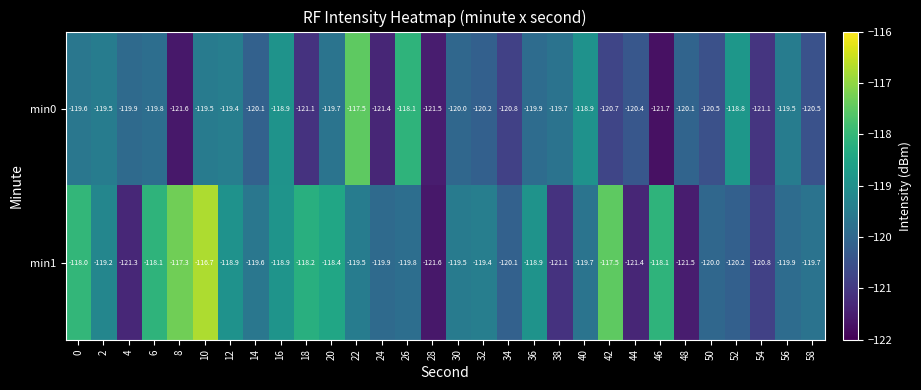

What is the spread (max minus min) of values at 54?

0.3